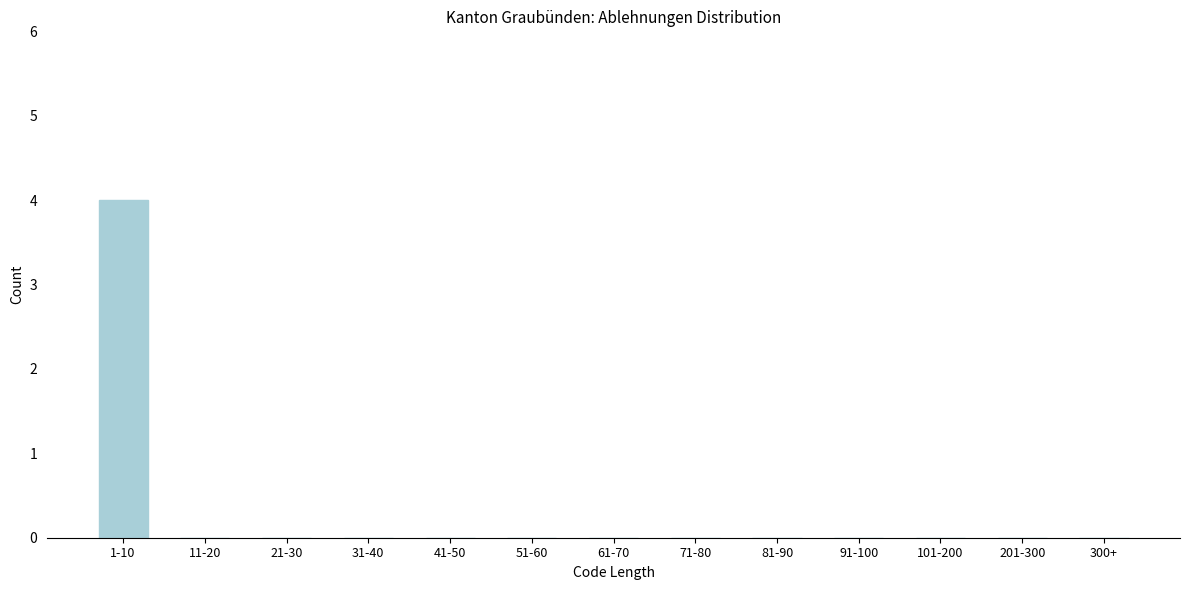

Reading left to right, what are all the values shown in this chart?

1-10=4	11-20=0	21-30=0	31-40=0	41-50=0	51-60=0	61-70=0	71-80=0	81-90=0	91-100=0	101-200=0	201-300=0	300+=0